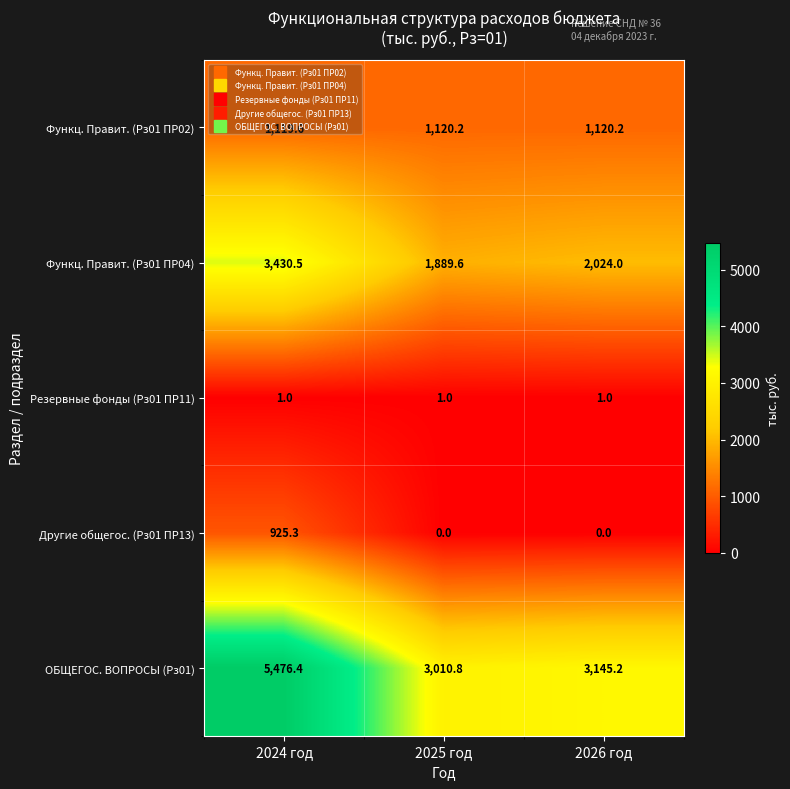

The Резервные фонды (Рз01 ПР11) series shows 0.6 at 2025 год. True or false?

False